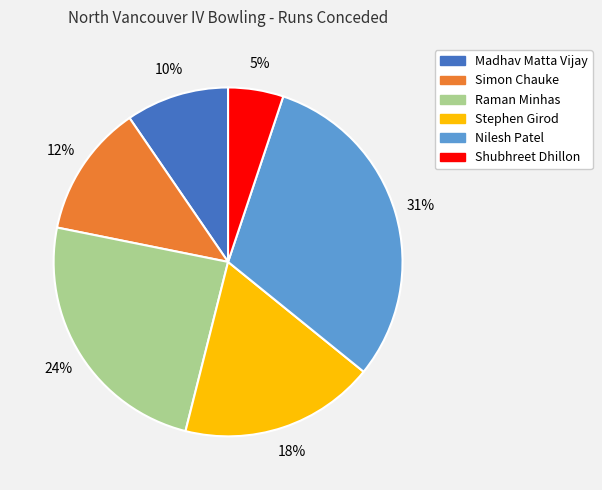

Is it true that Simon Chauke is 12% of the pie?

True